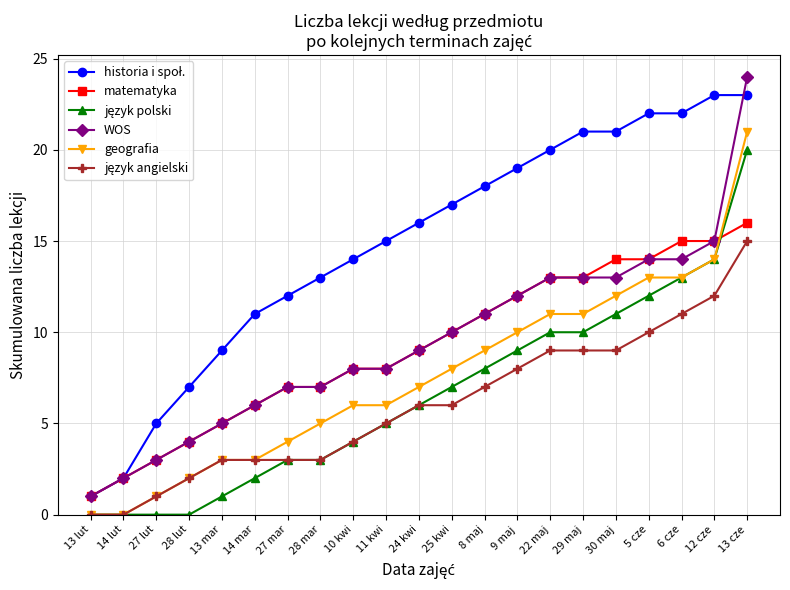

What is the label of the 6th point from the right?

29 maj